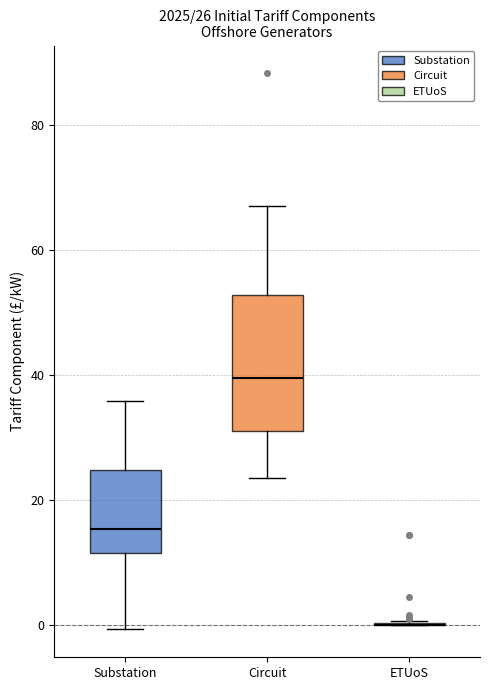

Which box is the tallest, from its lower edge to its upper edge?

Circuit